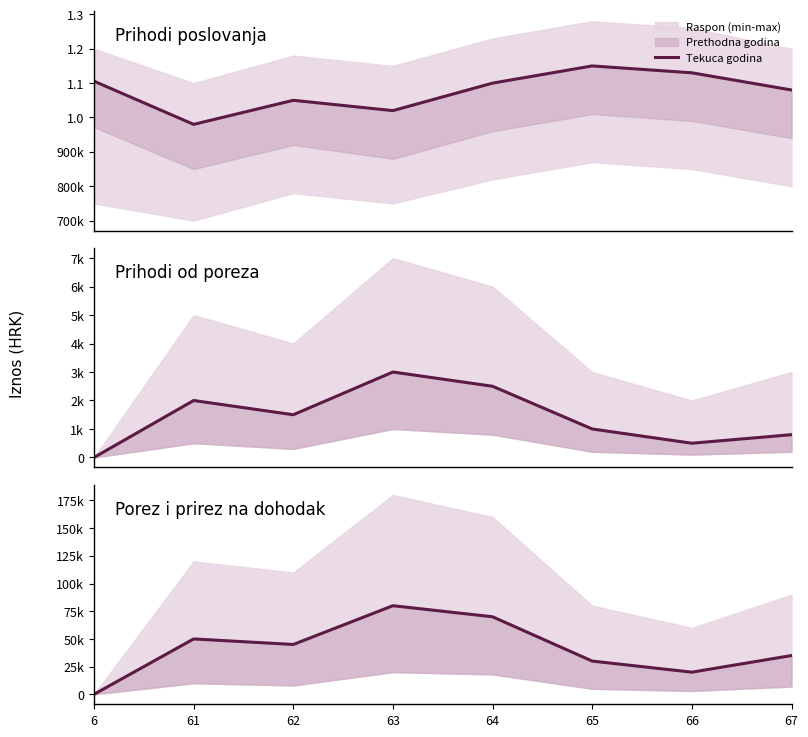

List the labels in order of value, smallest first.

6, 66, 65, 67, 62, 61, 64, 63